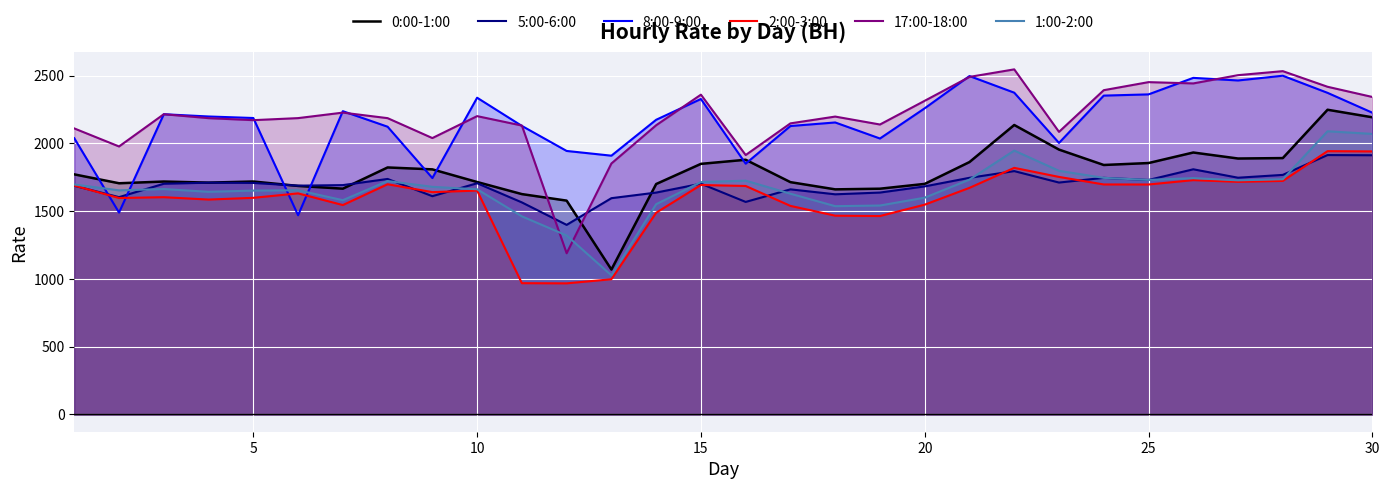

True or false: 2:00-3:00 and 17:00-18:00 cross at least once.

False